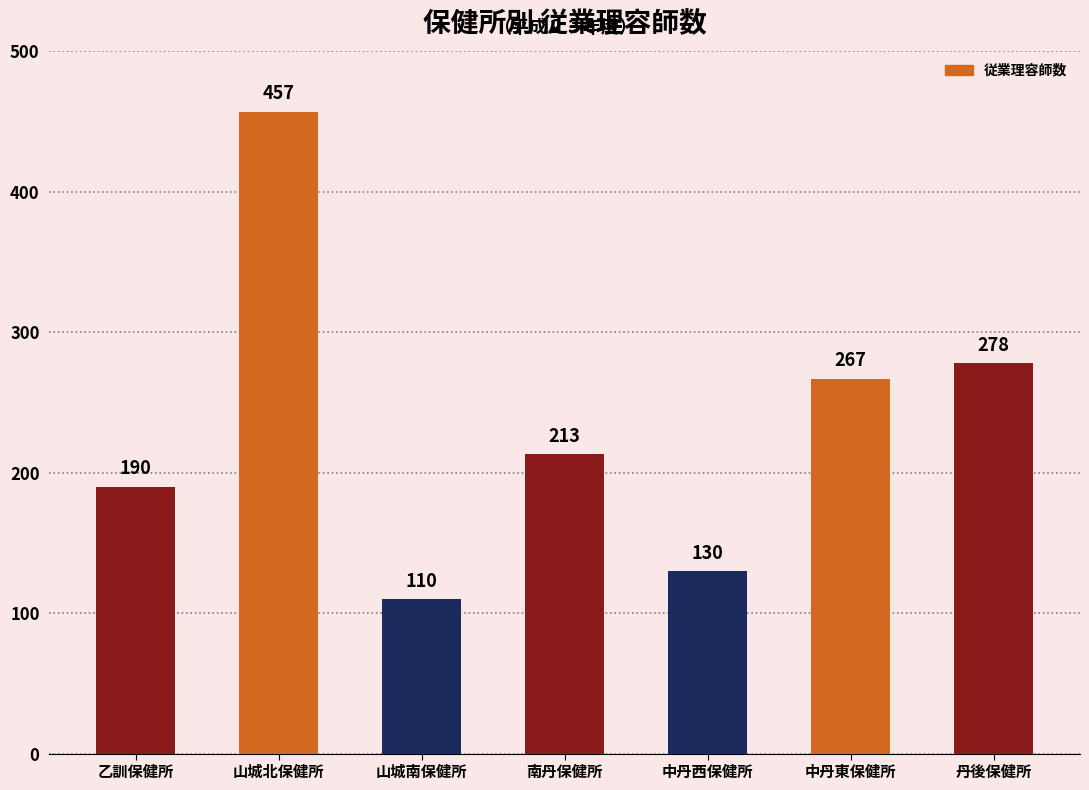

What is the difference between the maximum and second lowest values?

327